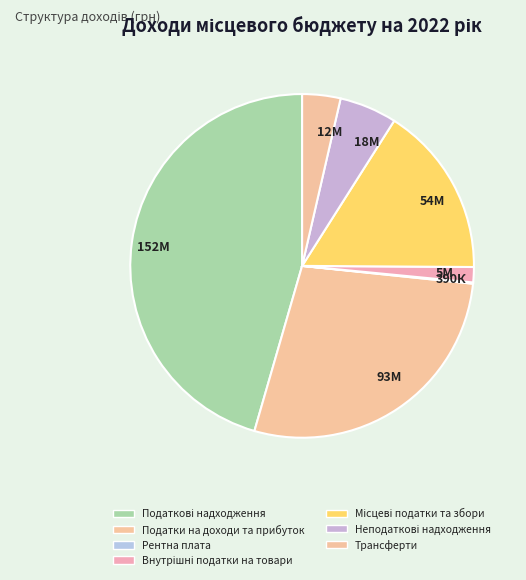

Which slice is the smallest?

Рентна плата